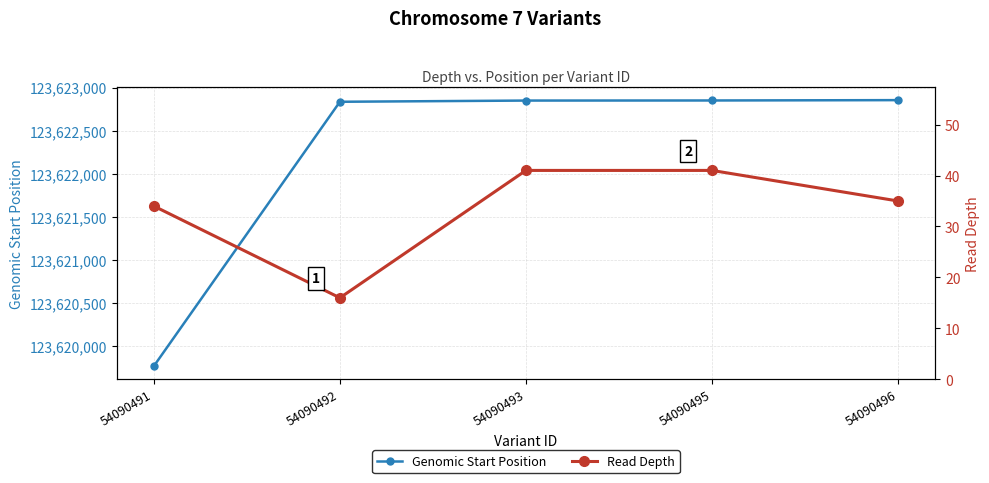

Reading left to right, list all the values displayed in this chart.

Genomic Start Position: 123619766	123622835	123622849	123622850	123622854
Read Depth: 34	16	41	41	35